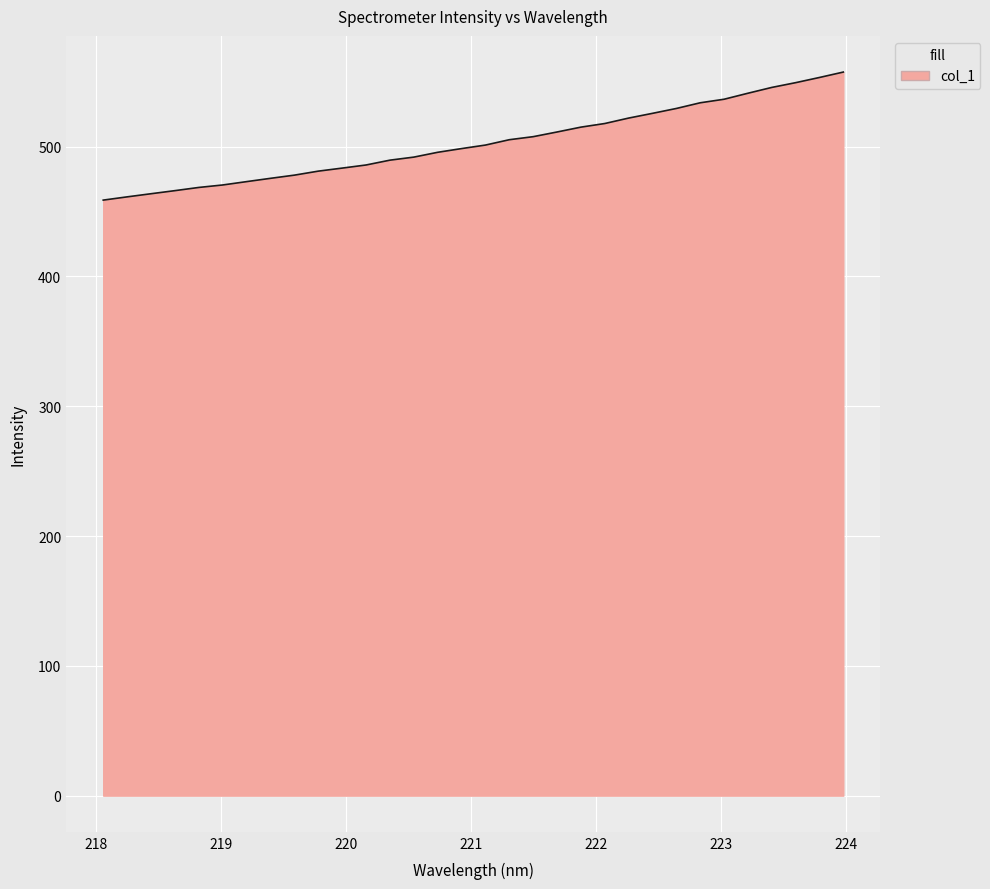

What is the smallest value displayed?

458.8